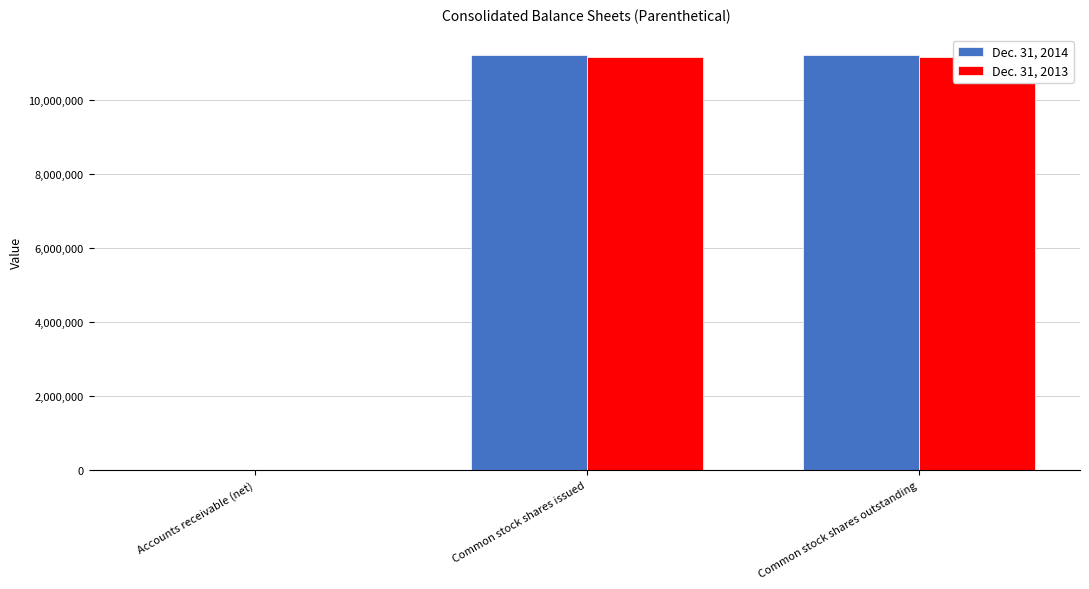

The value of Dec. 31, 2013 at Common stock shares issued is 11159142. True or false?

True